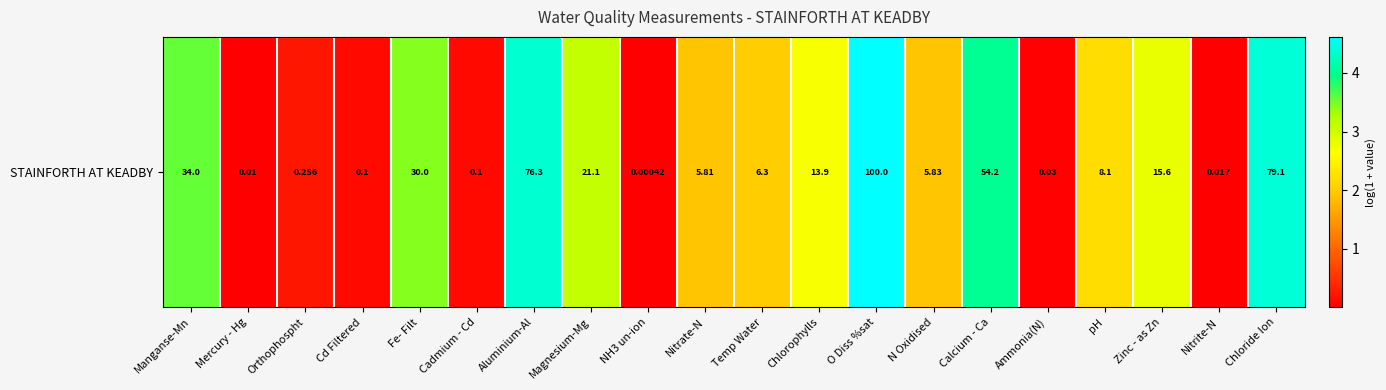

Reading right to left, list all the values displayed in this chart.

4.4	0.0	2.8	2.2	0.0	4.0	1.9	4.6	2.7	2.0	1.9	0.0	3.1	4.3	0.1	3.4	0.1	0.2	0.0	3.6